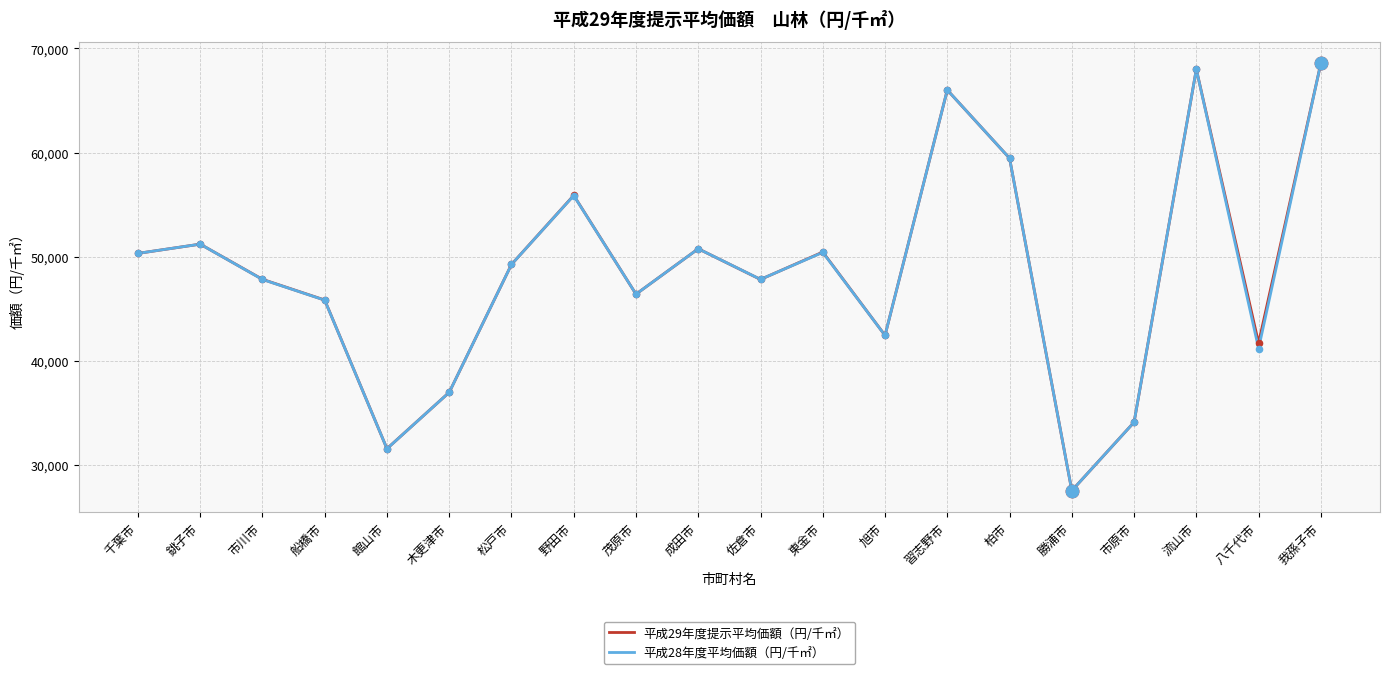

What are all the series names shown in the legend?

平成29年度提示平均価額（円/千㎡）, 平成28年度平均価額（円/千㎡）